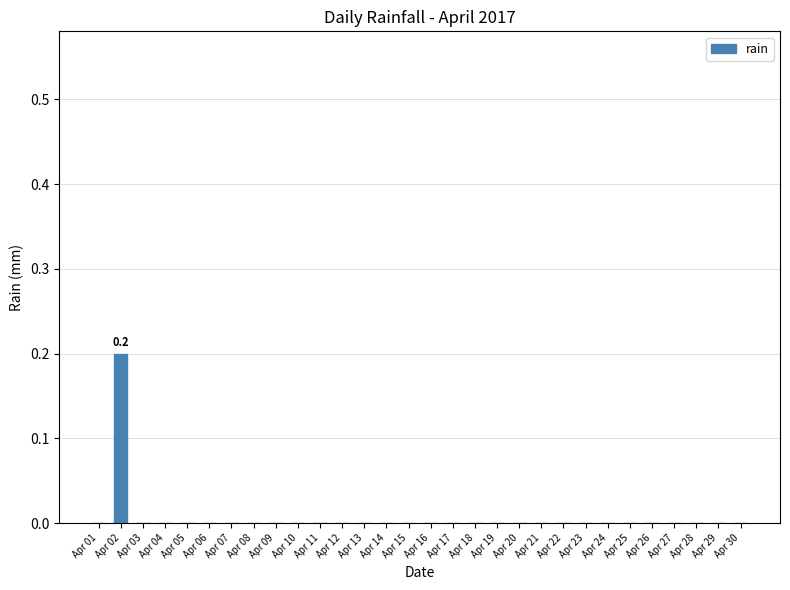

Reading right to left, extract all data points from this chart.

0.0	0.0	0.0	0.0	0.0	0.0	0.0	0.0	0.0	0.0	0.0	0.0	0.0	0.0	0.0	0.0	0.0	0.0	0.0	0.0	0.0	0.0	0.0	0.0	0.0	0.0	0.0	0.0	0.2	0.0